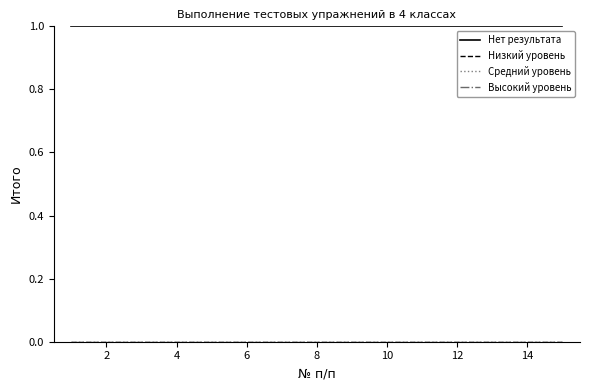

True or false: Средний уровень has more than 0 interior local peaks.

False